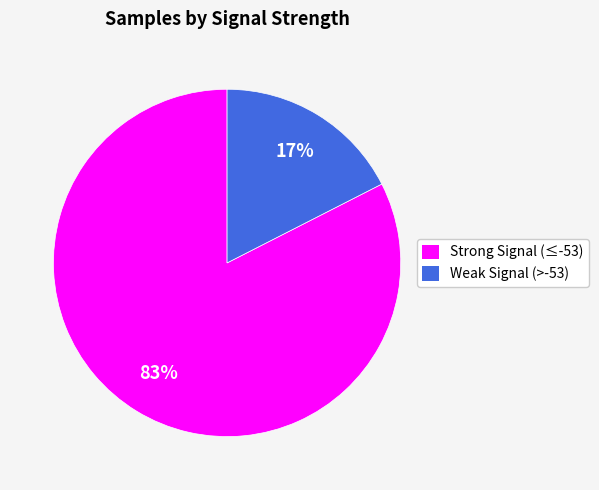

True or false: Weak Signal (>-53) accounts for 26% of the total.

False